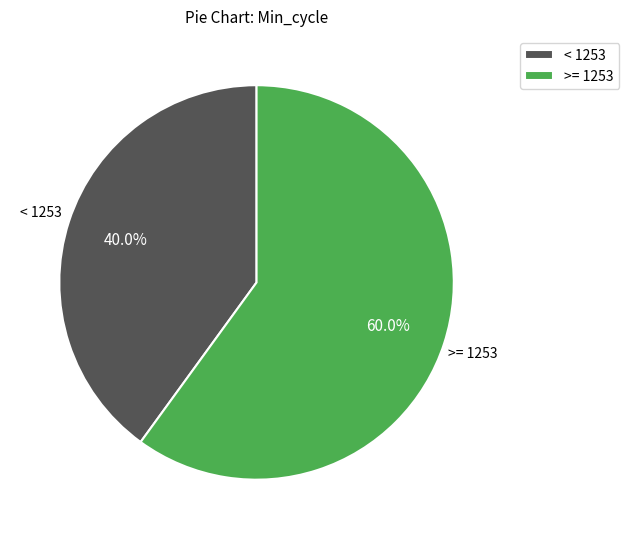

Rank the categories by value from lowest to highest.

< 1253, >= 1253